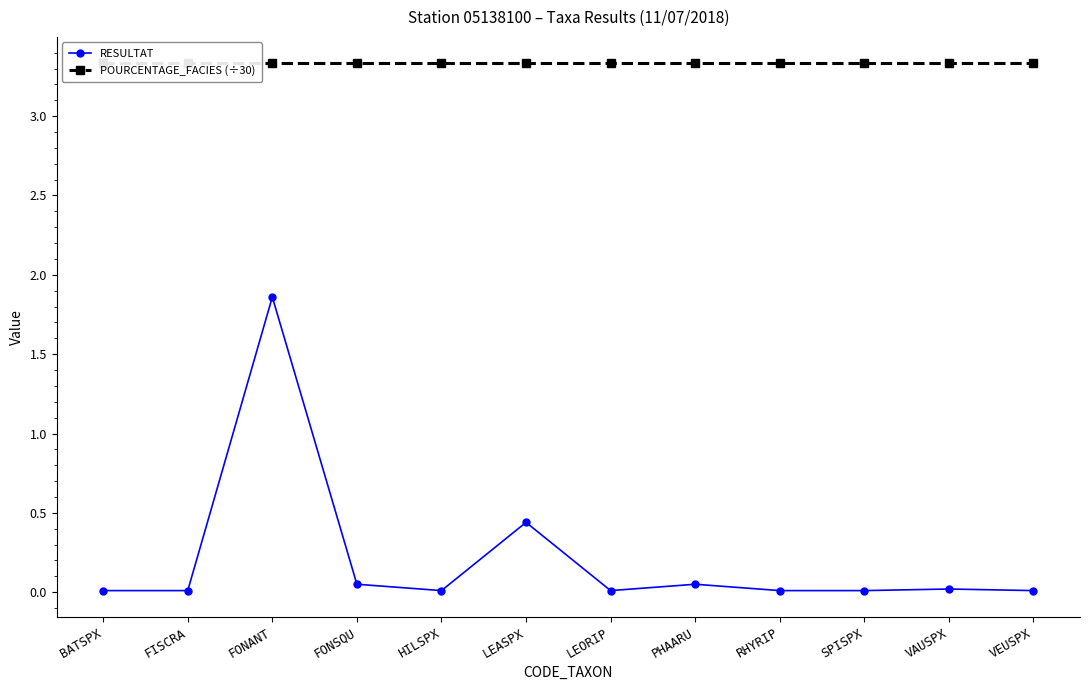

List the series in order of their peak value, highest first.

POURCENTAGE_FACIES (÷30), RESULTAT